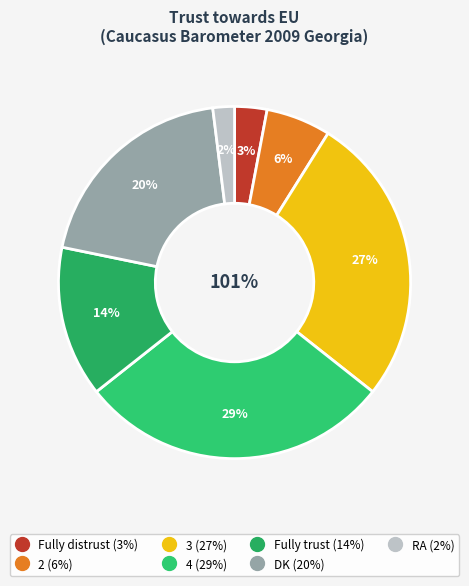

To the nearest percent, what is the difference between the 3 and Fully distrust slice percentages?

24%